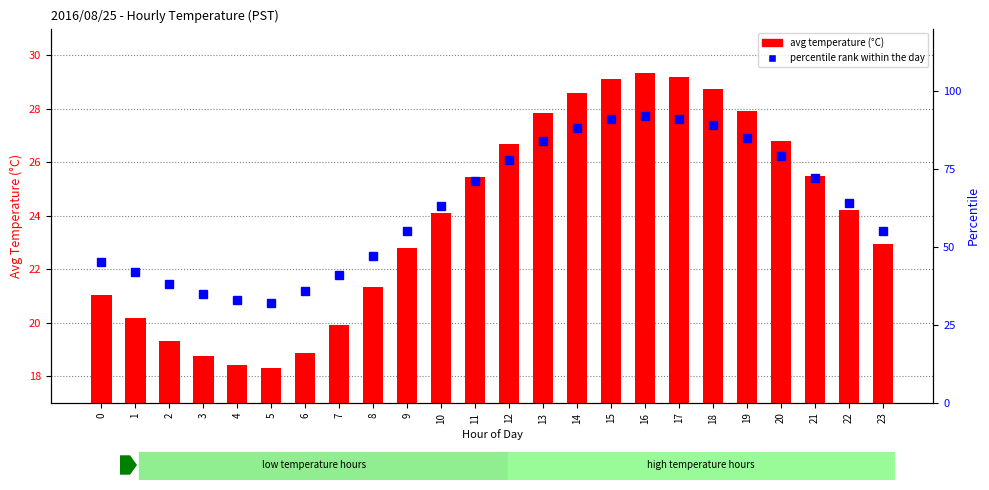

What is the maximum value for avg temperature (°C)?

29.4